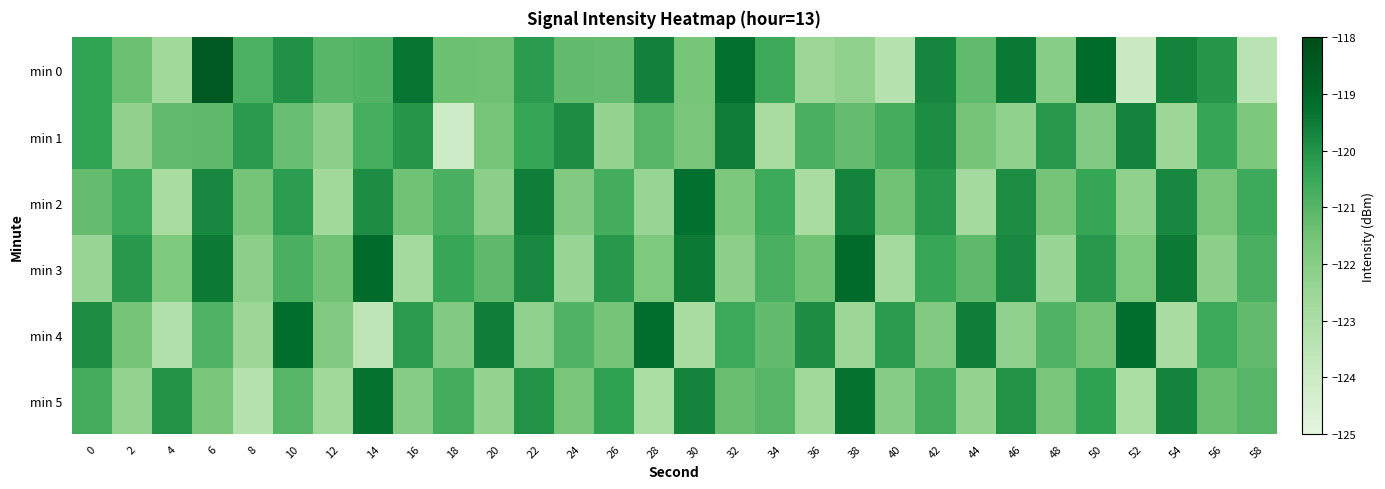

Reading left to right, extract all data points from this chart.

min 0: 0=-120.3	2=-121.4	4=-122.7	6=-118.5	8=-120.8	10=-120.0	12=-121.0	14=-120.9	16=-119.4	18=-121.4	20=-121.4	22=-120.2	24=-121.2	26=-121.2	28=-119.6	30=-121.6	32=-119.2	34=-120.6	36=-122.6	38=-122.2	40=-123.3	42=-119.7	44=-121.2	46=-119.4	48=-122.0	50=-119.2	52=-123.9	54=-119.7	56=-120.1	58=-123.4
min 1: 0=-120.3	2=-122.3	4=-121.2	6=-121.1	8=-120.2	10=-121.3	12=-122.1	14=-120.7	16=-120.1	18=-124.1	20=-121.6	22=-120.4	24=-119.9	26=-122.3	28=-121.0	30=-121.7	32=-119.5	34=-122.9	36=-120.8	38=-121.2	40=-120.7	42=-119.9	44=-121.5	46=-122.2	48=-120.1	50=-121.9	52=-119.7	54=-122.5	56=-120.4	58=-121.8
min 2: 0=-121.2	2=-120.5	4=-122.9	6=-119.8	8=-121.5	10=-120.2	12=-122.7	14=-119.9	16=-121.4	18=-120.8	20=-122.1	22=-119.5	24=-121.9	26=-120.7	28=-122.4	30=-119.2	32=-121.8	34=-120.5	36=-122.9	38=-119.7	40=-121.4	42=-120.1	44=-122.8	46=-119.9	48=-121.5	50=-120.4	52=-122.2	54=-119.8	56=-121.7	58=-120.5
min 3: 0=-122.5	2=-120.1	4=-121.8	6=-119.5	8=-122.1	10=-120.8	12=-121.5	14=-119.1	16=-122.8	18=-120.5	20=-121.1	22=-119.8	24=-122.5	26=-120.1	28=-121.8	30=-119.5	32=-122.1	34=-120.8	36=-121.5	38=-119.1	40=-122.8	42=-120.5	44=-121.1	46=-119.8	48=-122.5	50=-120.1	52=-121.8	54=-119.5	56=-122.1	58=-120.8
min 4: 0=-119.9	2=-121.5	4=-123.2	6=-120.9	8=-122.5	10=-119.2	12=-121.9	14=-123.5	16=-120.2	18=-121.9	20=-119.5	22=-122.2	24=-120.9	26=-121.5	28=-119.2	30=-122.9	32=-120.5	34=-121.2	36=-119.9	38=-122.5	40=-120.2	42=-121.9	44=-119.5	46=-122.2	48=-120.9	50=-121.5	52=-119.2	54=-122.9	56=-120.5	58=-121.2
min 5: 0=-120.7	2=-122.3	4=-120.0	6=-121.7	8=-123.3	10=-121.0	12=-122.7	14=-119.3	16=-122.0	18=-120.7	20=-122.3	22=-120.0	24=-121.7	26=-120.3	28=-123.0	30=-119.7	32=-121.3	34=-121.0	36=-122.7	38=-119.3	40=-122.0	42=-120.7	44=-122.3	46=-120.0	48=-121.7	50=-120.3	52=-123.0	54=-119.7	56=-121.3	58=-121.0